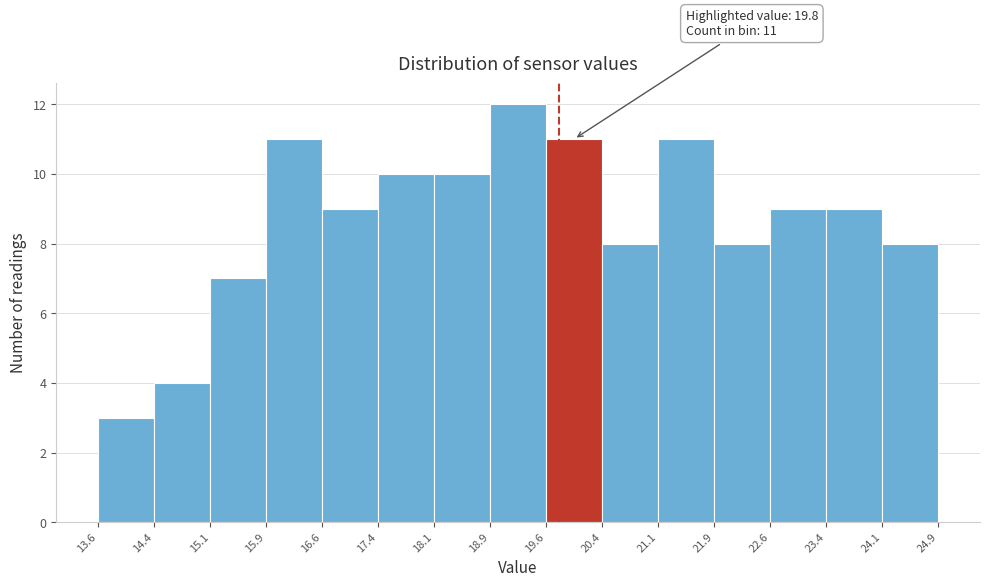

Which range on the x-axis has the tallest bar?

18.9 to 19.6